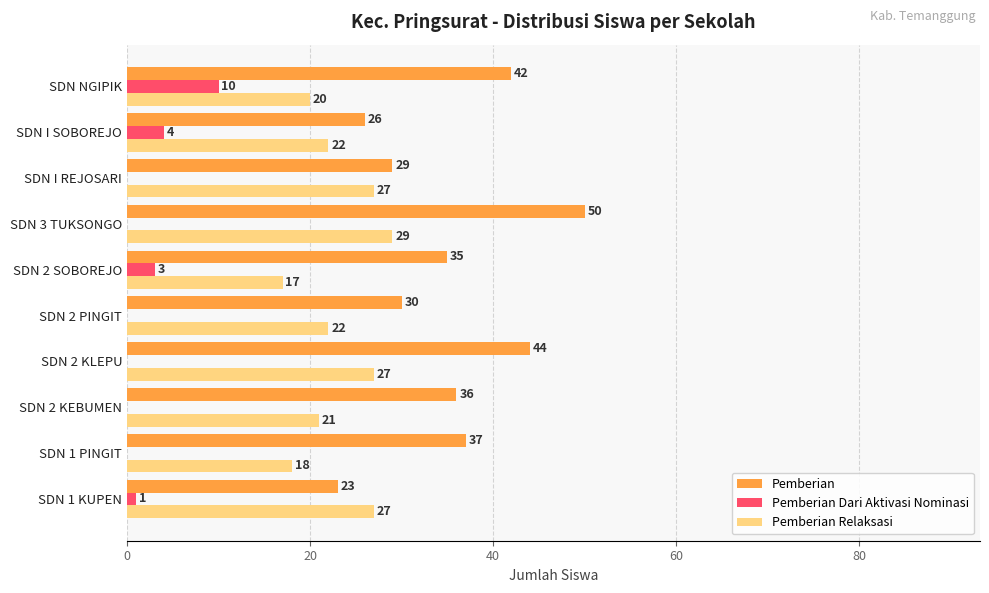

The value of Pemberian Dari Aktivasi Nominasi at SDN 1 PINGIT is 0. True or false?

True